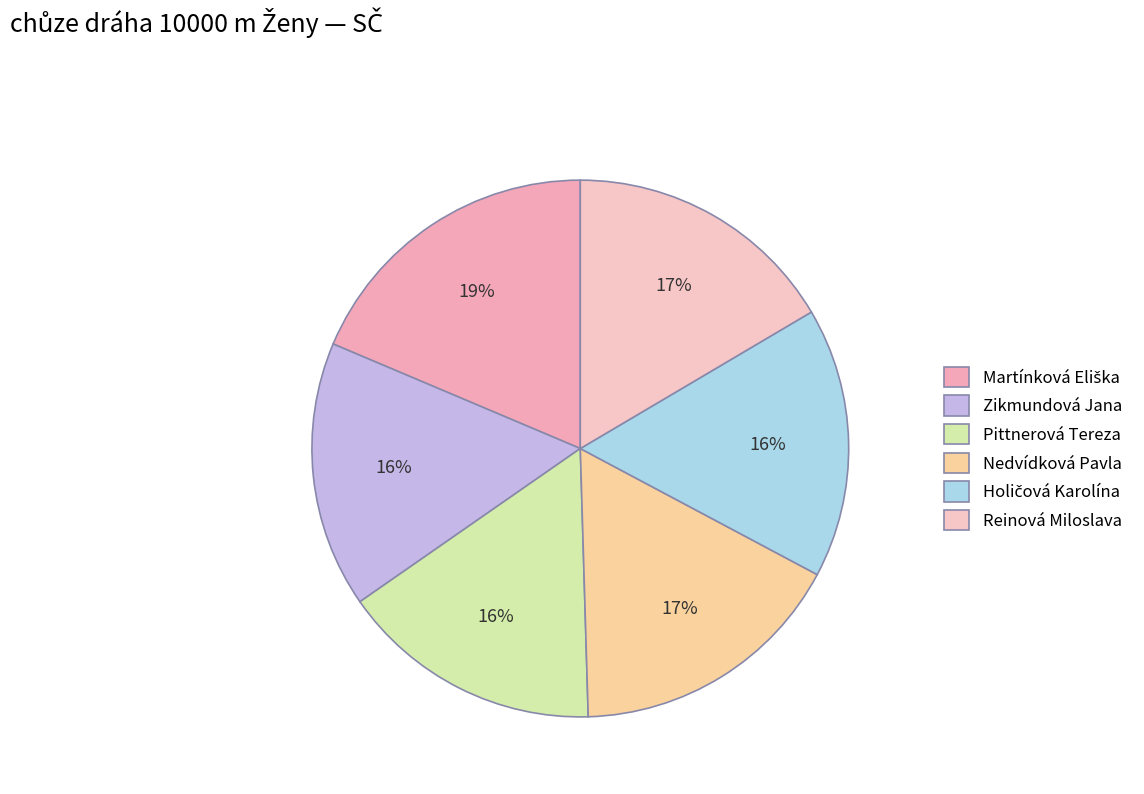

Is it true that Pittnerová Tereza is 26% of the pie?

False